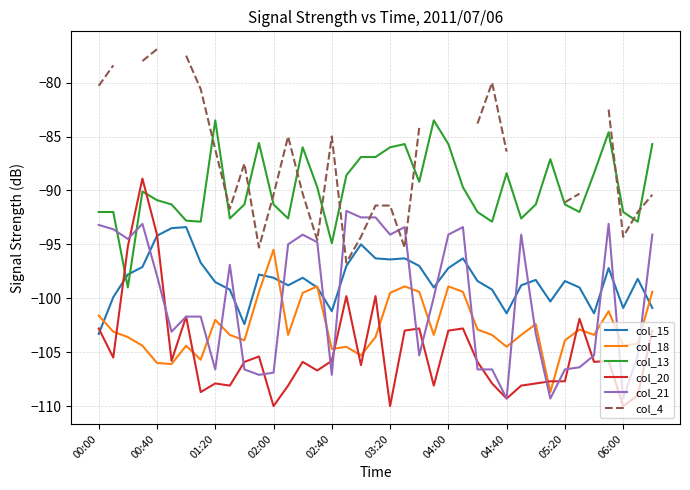

Count the number of data series in this chart.

6